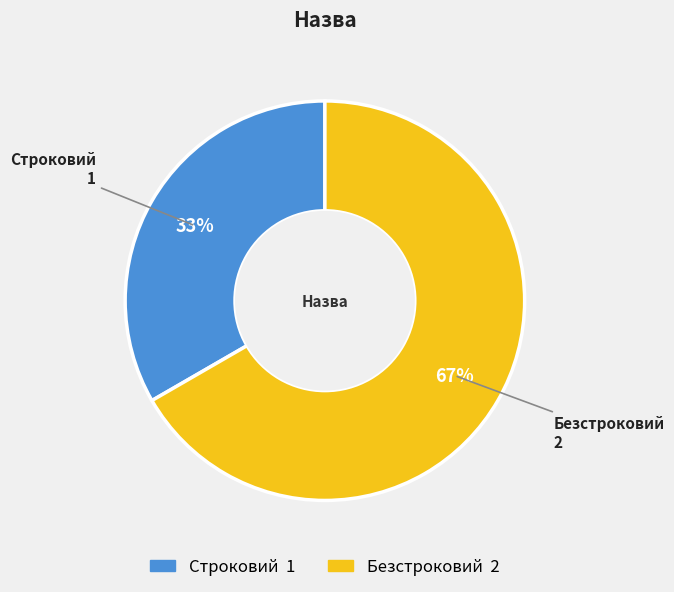

How many slices are in this pie chart?

2